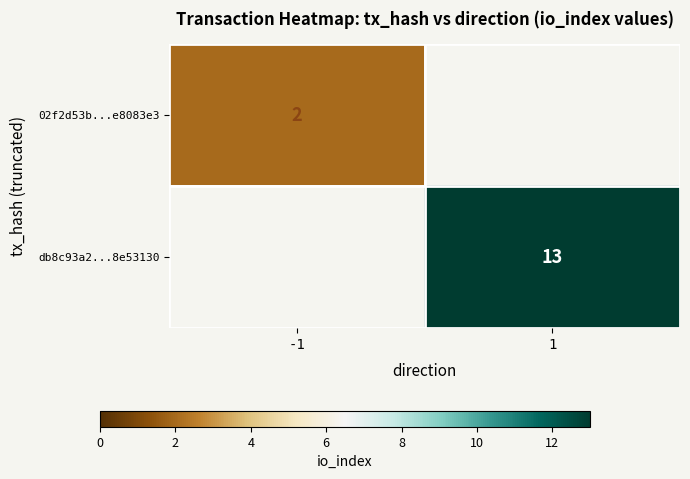

The 02f2d53b...e8083e3 series shows 1 at -1. True or false?

False